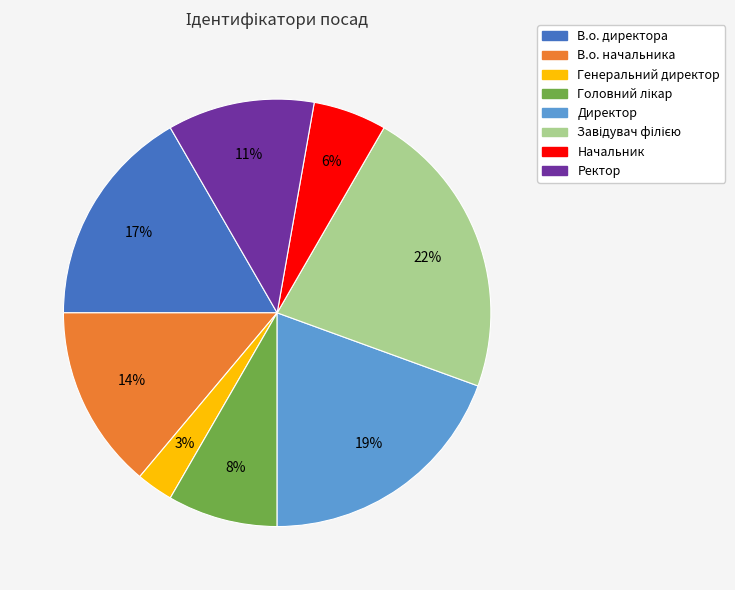

How many slices are in this pie chart?

8